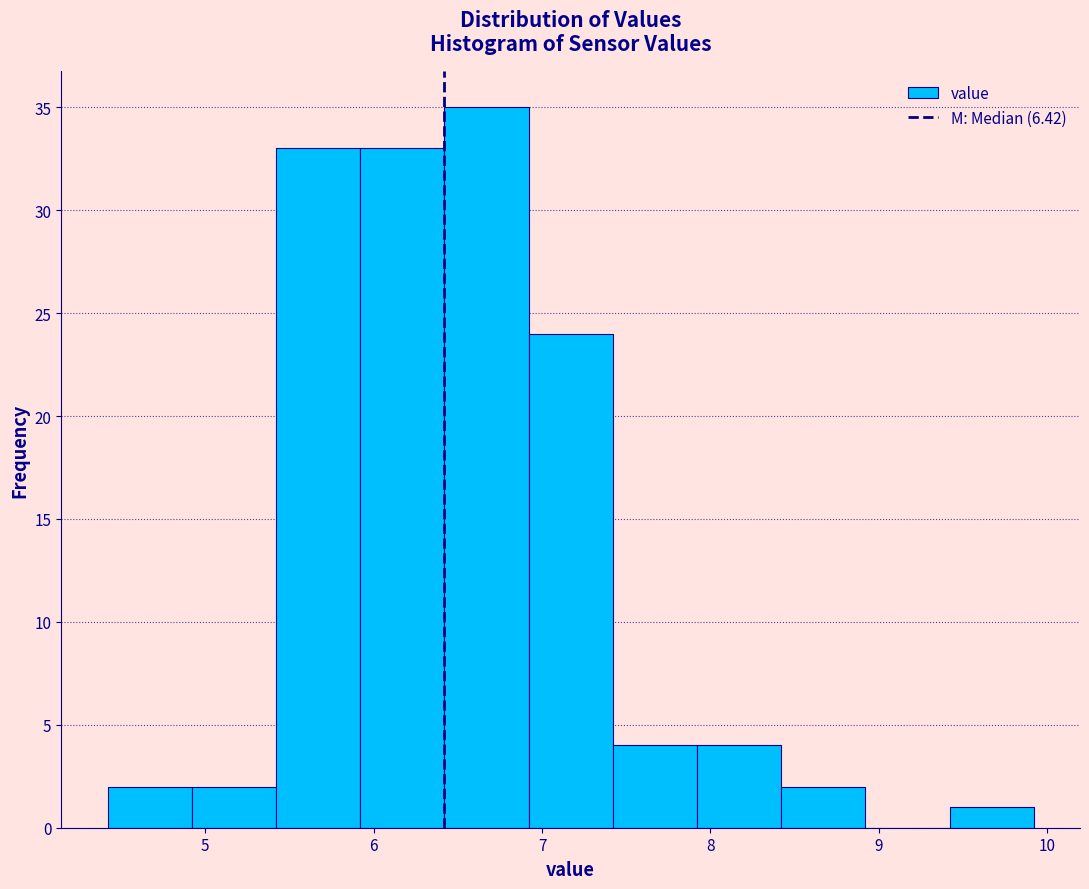

Over which range of the x-axis is the bar tallest?

6.42 to 6.92